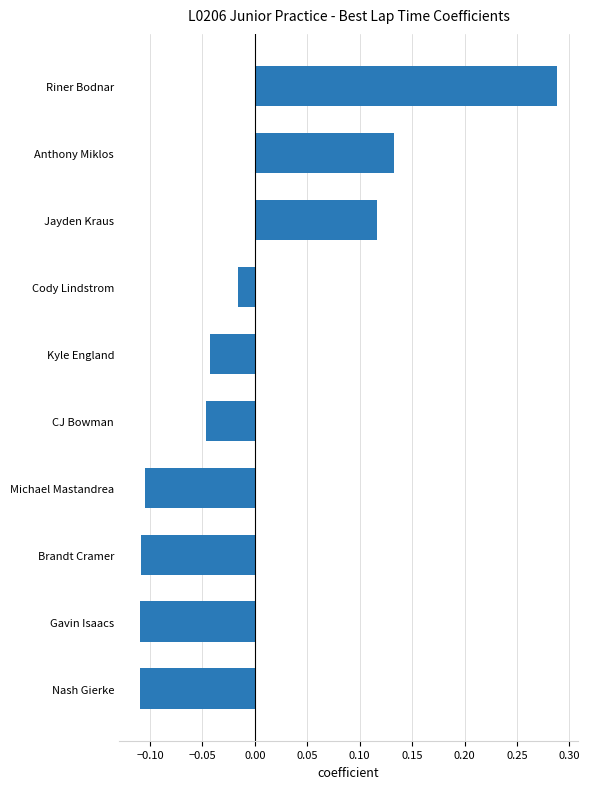

Is it true that the value at Kyle England is -0.1?

False